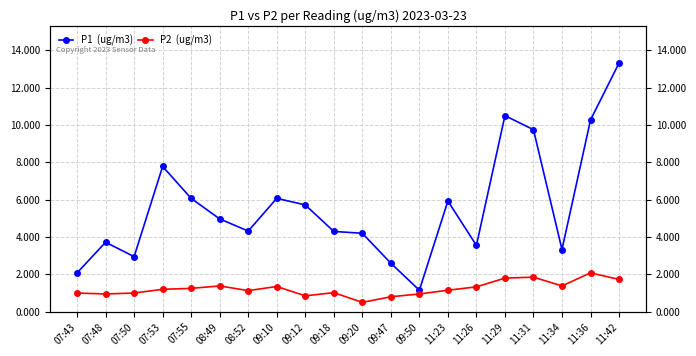

What is the lowest value of the P1  (ug/m3) series?

1.1